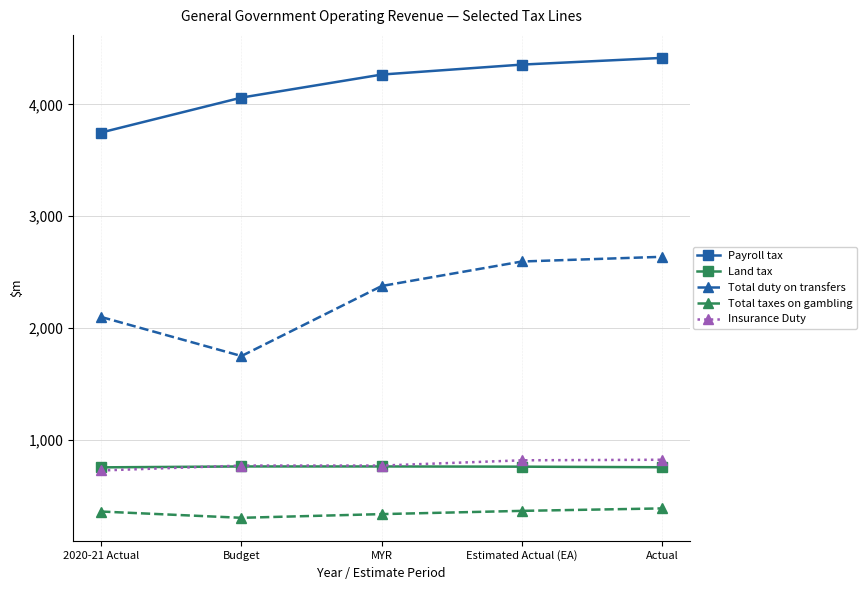

What is the value of the Total taxes on gambling point at the 5th from the left?

388